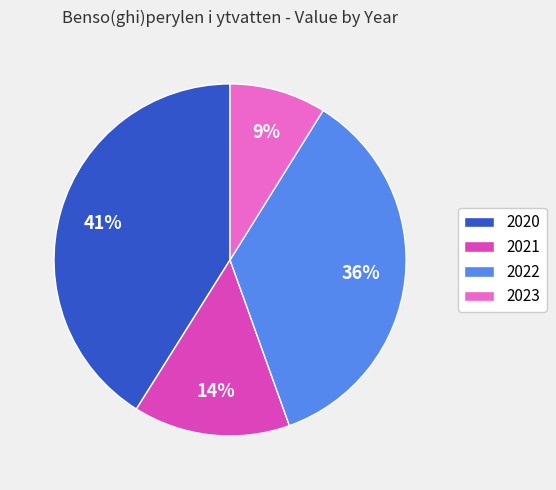

True or false: 2021 accounts for 14% of the total.

True